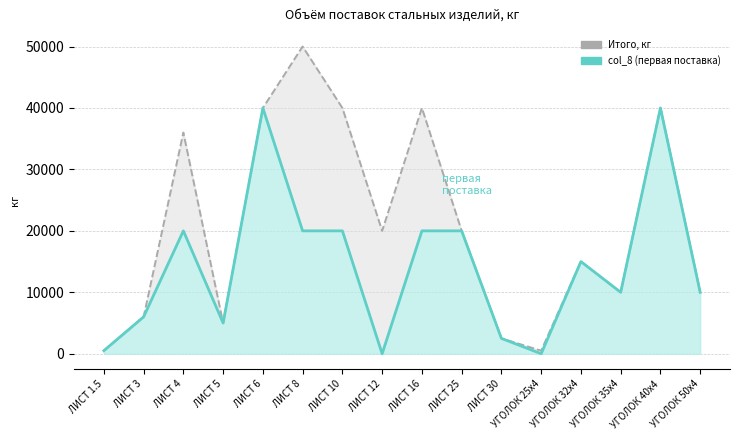

True or false: col_8 (первая поставка) has a value of 13386 at ЛИСТ 10.

False